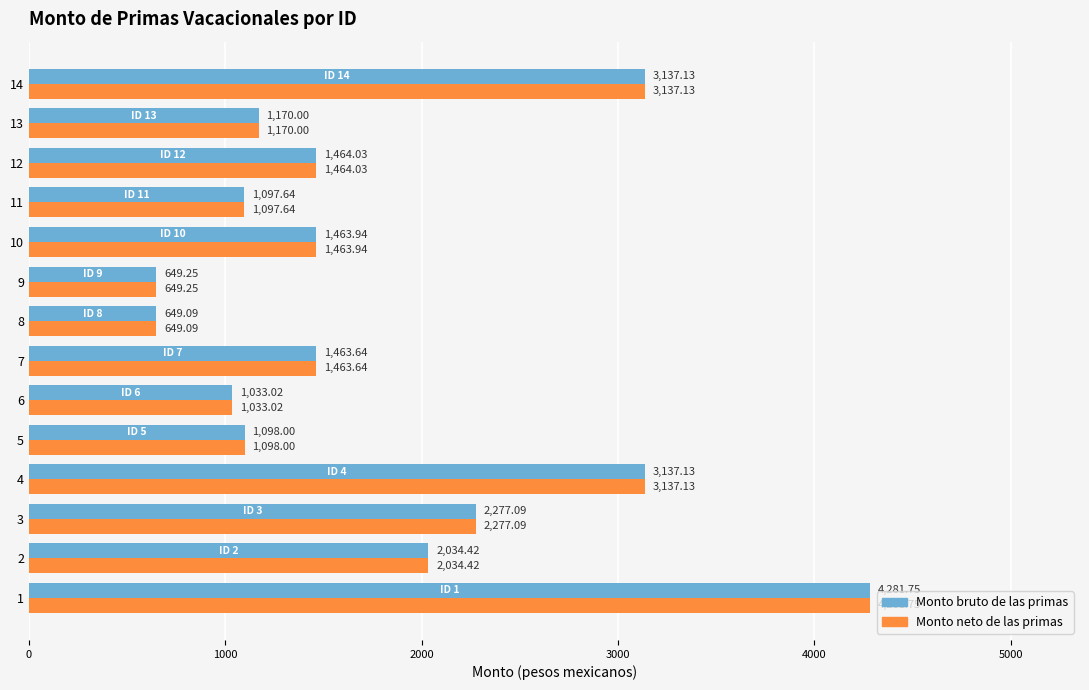

What is the minimum value shown in the chart?

649.1